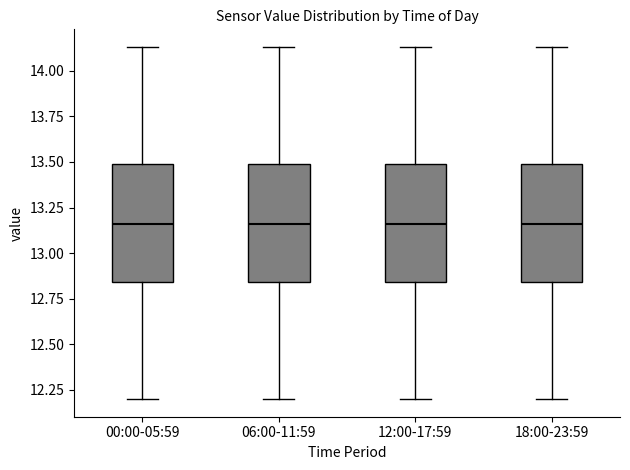

Reading left to right, read every box against the y-axis: the position of its median line, the range the box covers, and the ends of its whiskers. The values are not printed on the chart, so give them approximately, as read against the axis.

00:00-05:59: median 13.15, box 12.85 to 13.50, whiskers 12.20 to 14.15
06:00-11:59: median 13.15, box 12.85 to 13.50, whiskers 12.20 to 14.15
12:00-17:59: median 13.15, box 12.85 to 13.50, whiskers 12.20 to 14.15
18:00-23:59: median 13.15, box 12.85 to 13.50, whiskers 12.20 to 14.15